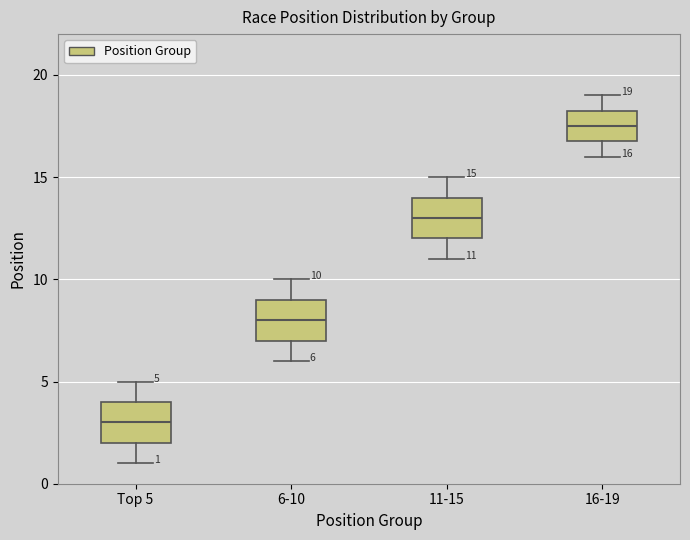

Which box's median line is the highest?

16-19